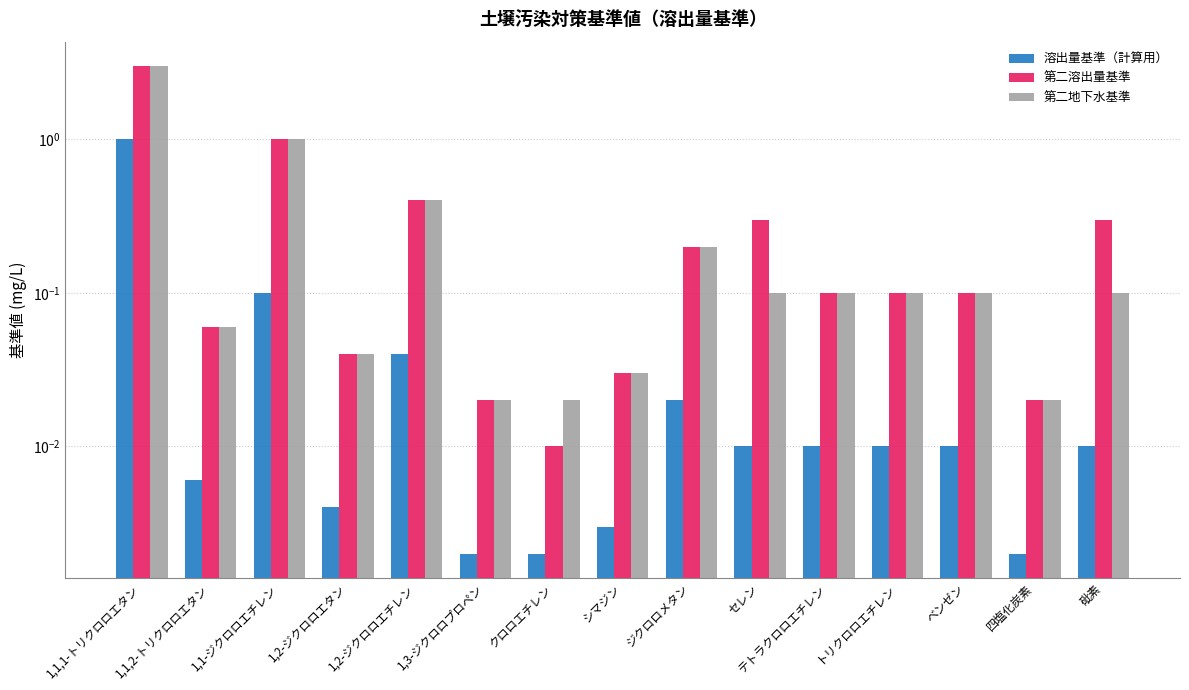

What is the value of the 第二溶出量基準 bar at the 1st from the left?

3.0